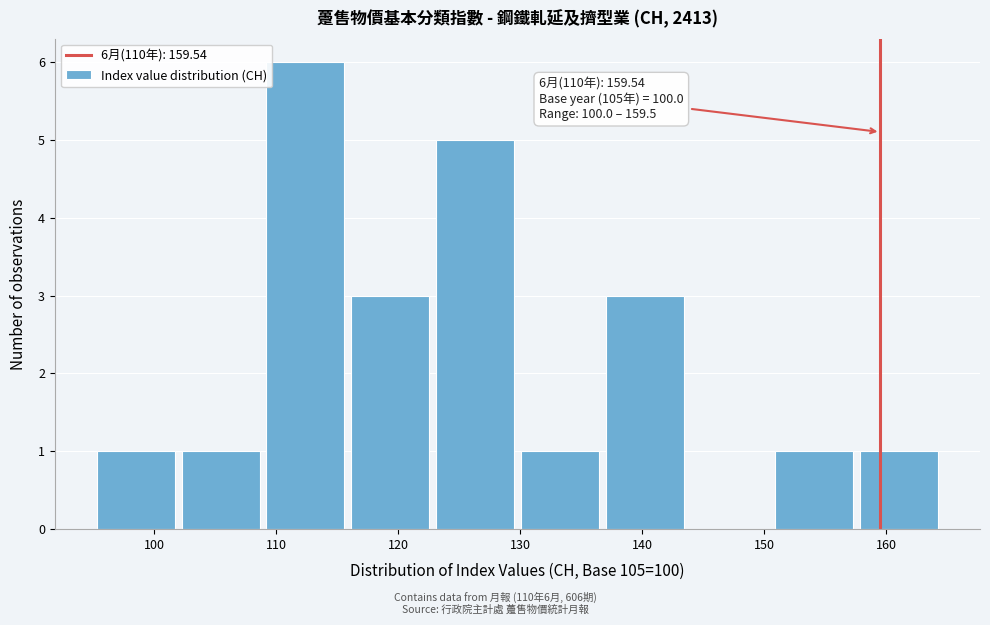

Which range on the x-axis has the tallest bar?

109 to 116